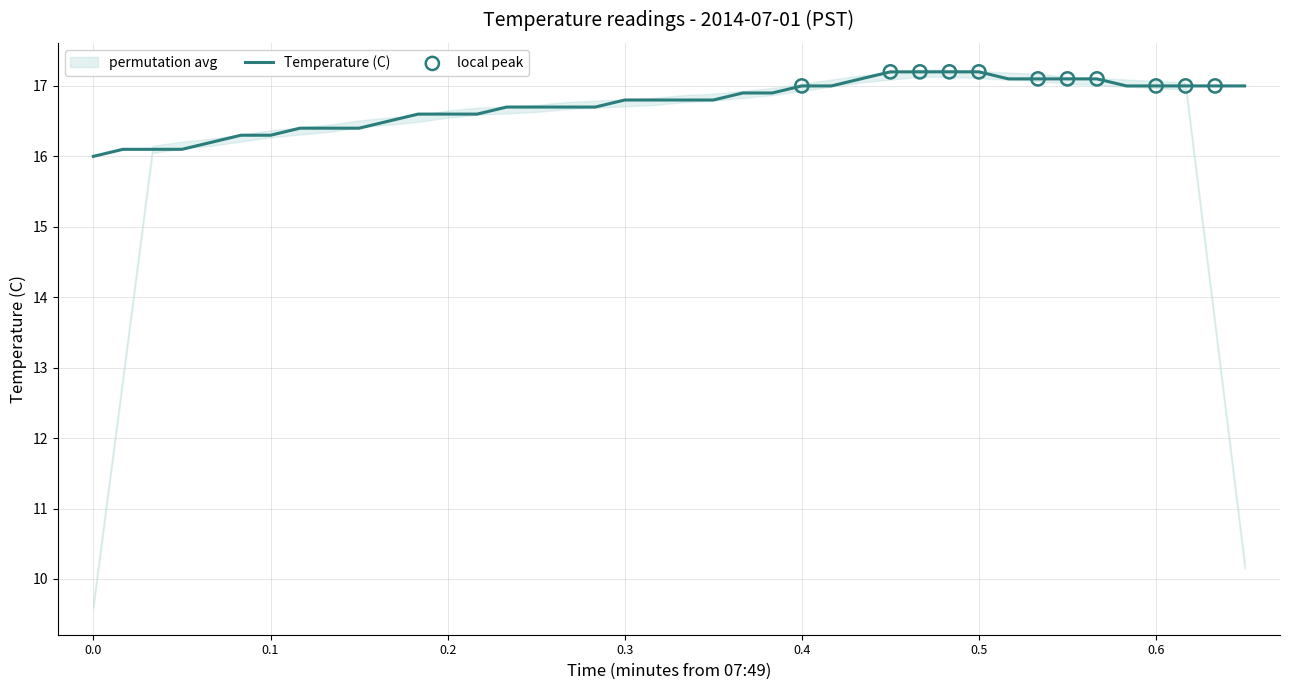

What is the minimum value for Temperature (C)?

16.0